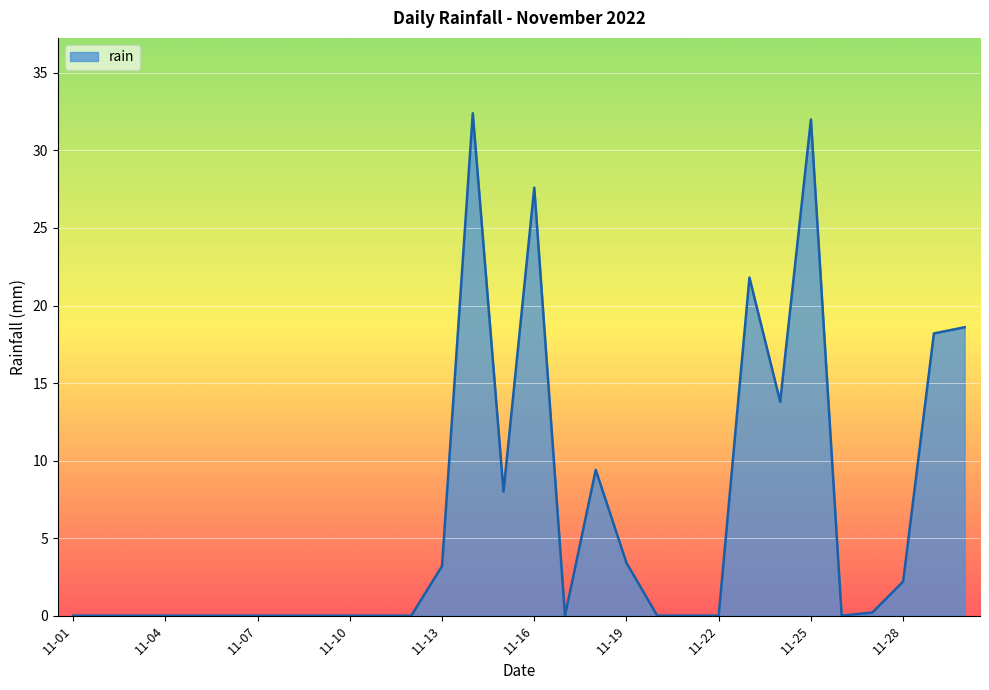

What is the difference between the maximum and minimum values?

32.4